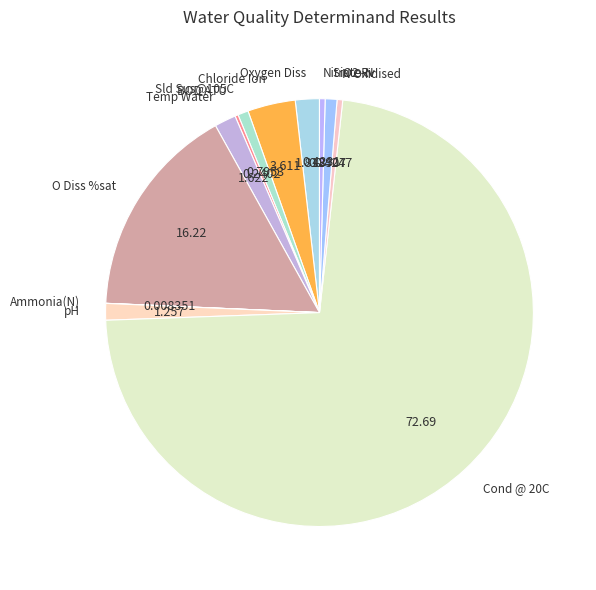

Do N Oxidised and Chloride Ion together represent more than half of the pie?

No